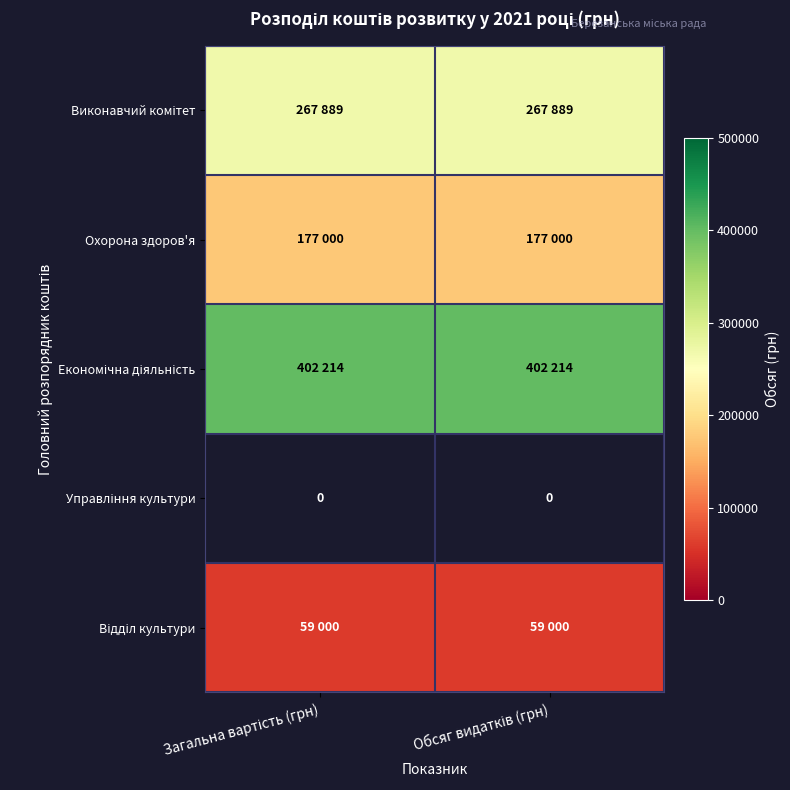

True or false: Економічна діяльність has a value of 89830.6 at Загальна вартість (грн).

False